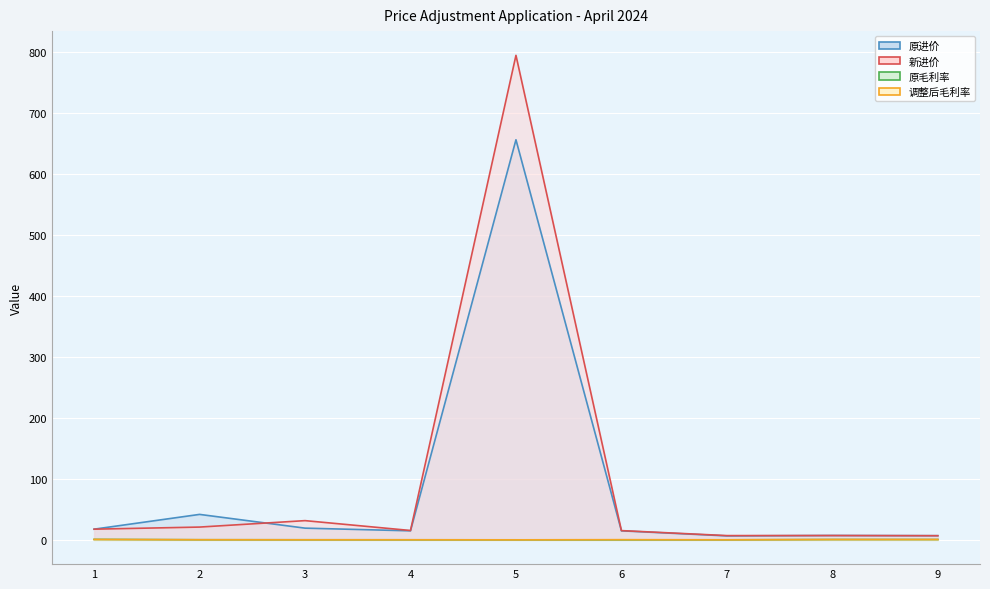

True or false: 新进价 and 调整后毛利率 cross at least once.

False